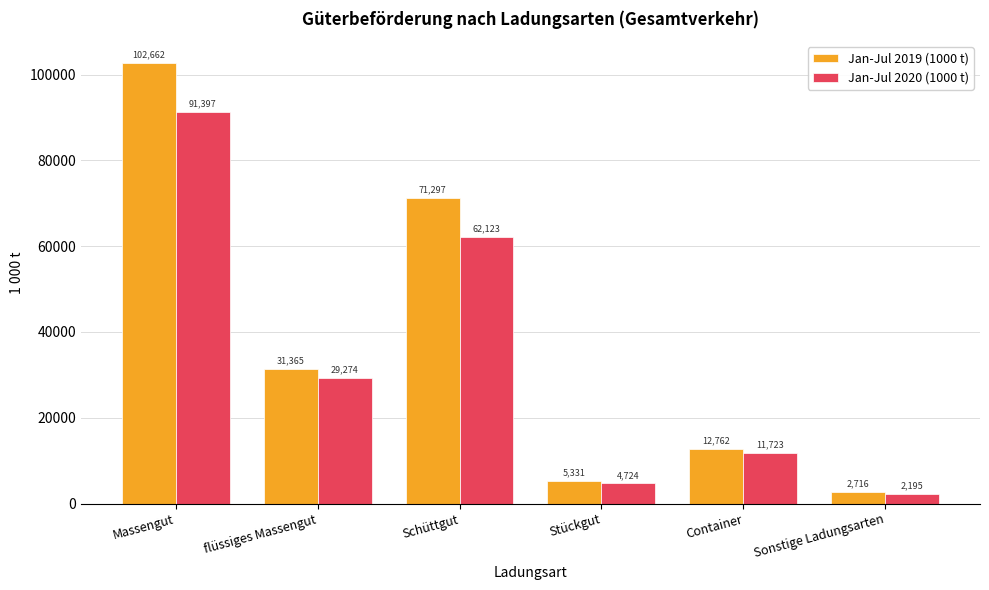

Is the value of Jan-Jul 2020 (1000 t) at Stückgut greater than the value of Jan-Jul 2019 (1000 t) at Container?

No